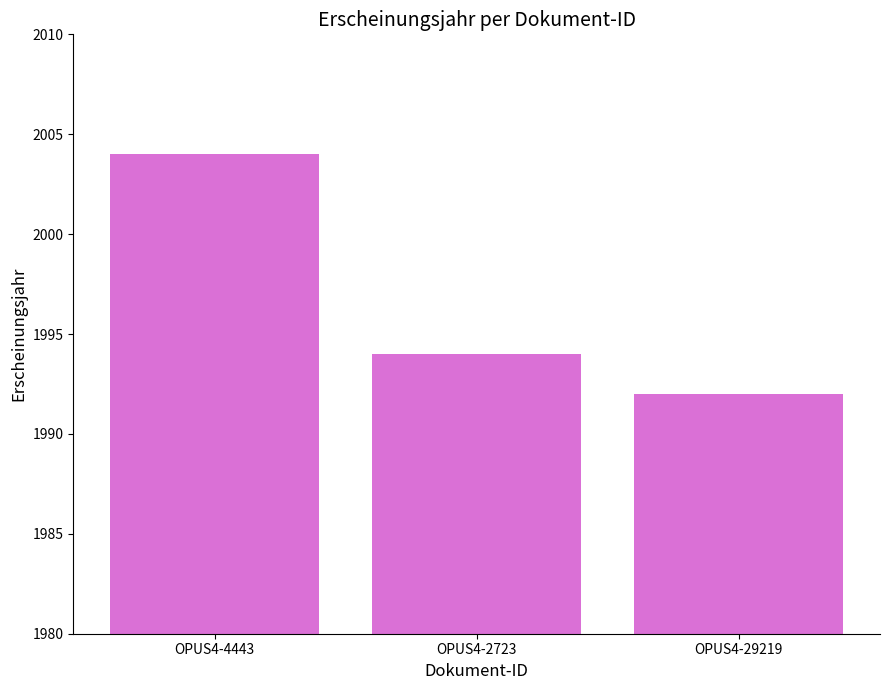

How many values are below 1994?

1